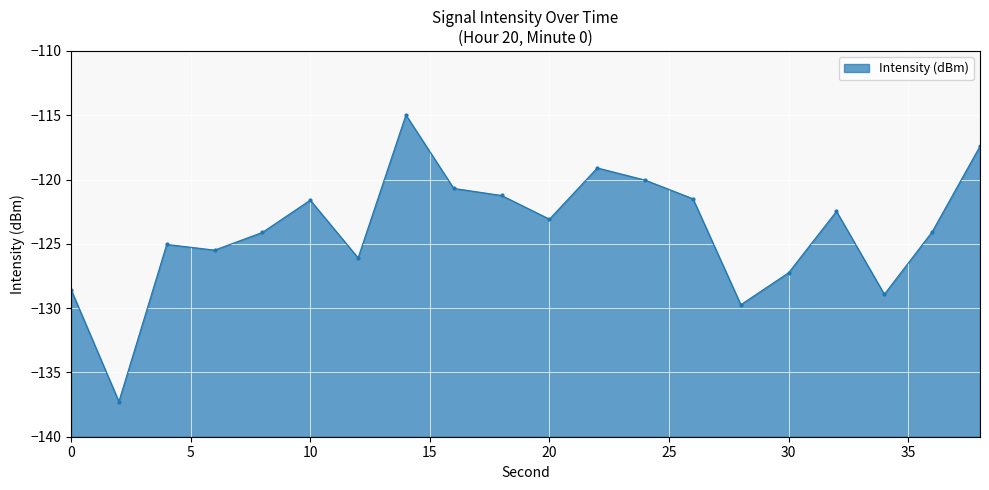

Which has a higher value, 30 or 18?

18